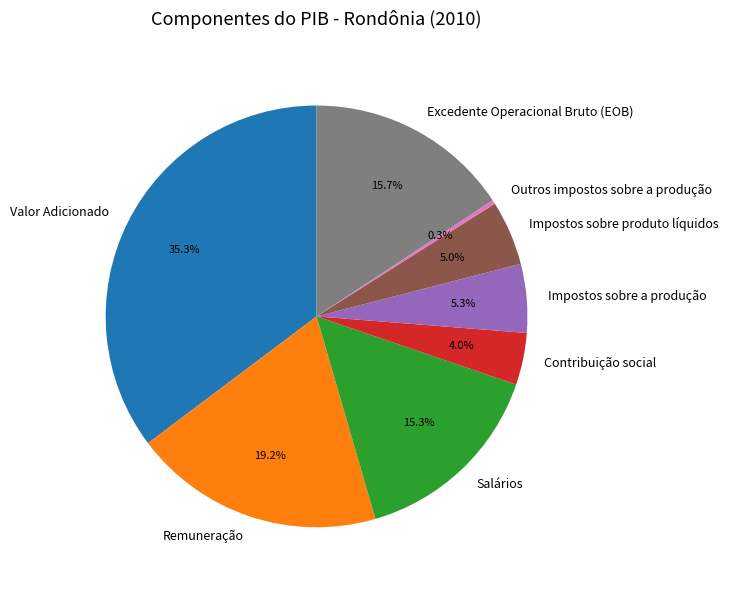

Which category has the smallest portion of the pie?

Outros impostos sobre a produção